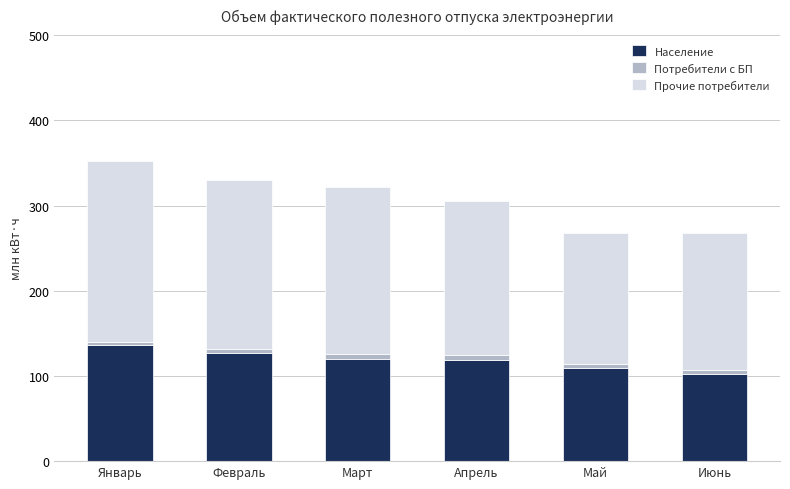

What is the maximum value for Население?

135.9